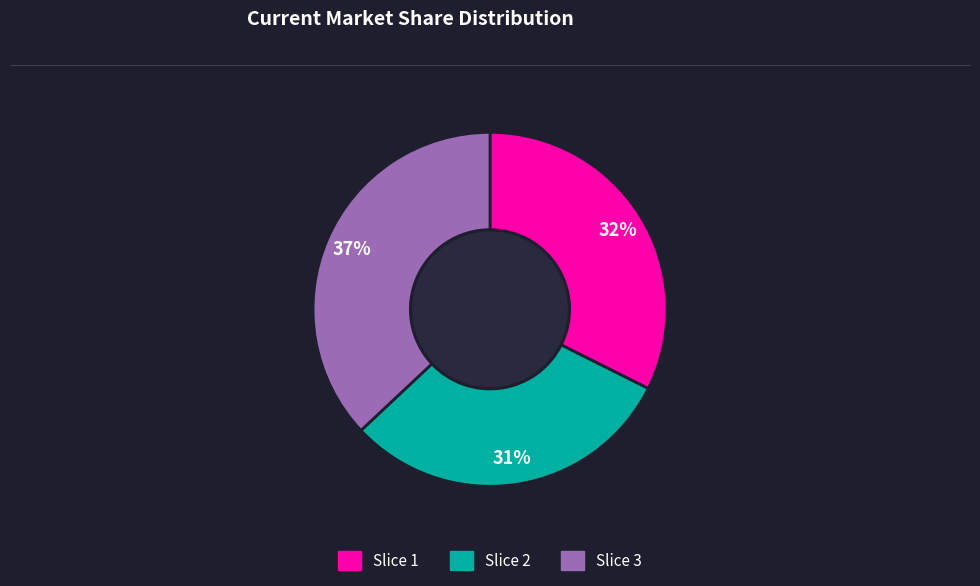

Do Slice 2 and Slice 3 together represent more than half of the pie?

Yes